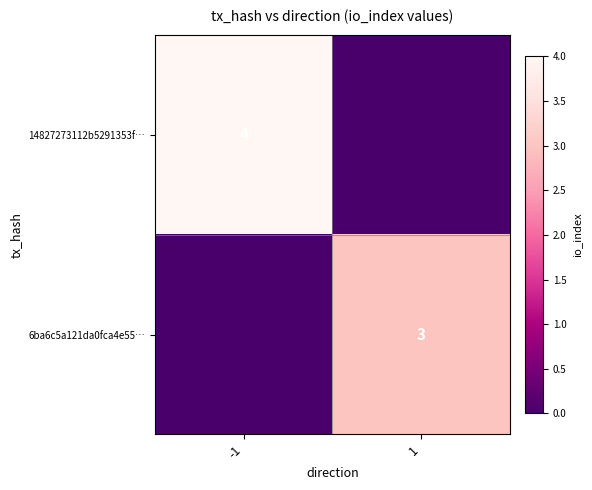

Is it true that 14827273112b5291353f… equals 4 at -1?

True